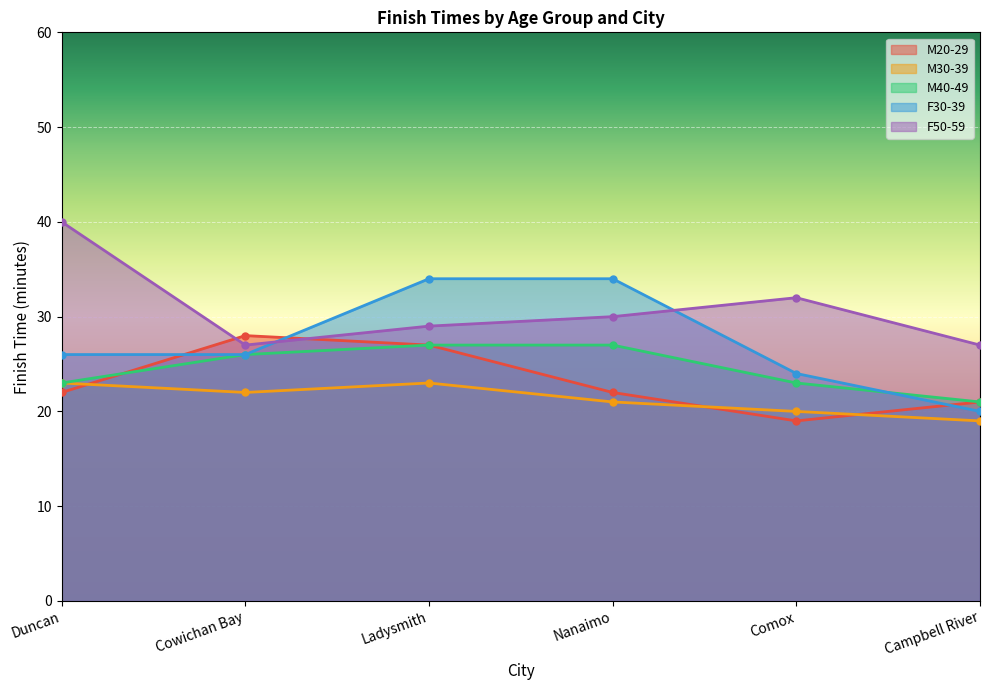

True or false: M30-39 has a value of 23 at Duncan.

True